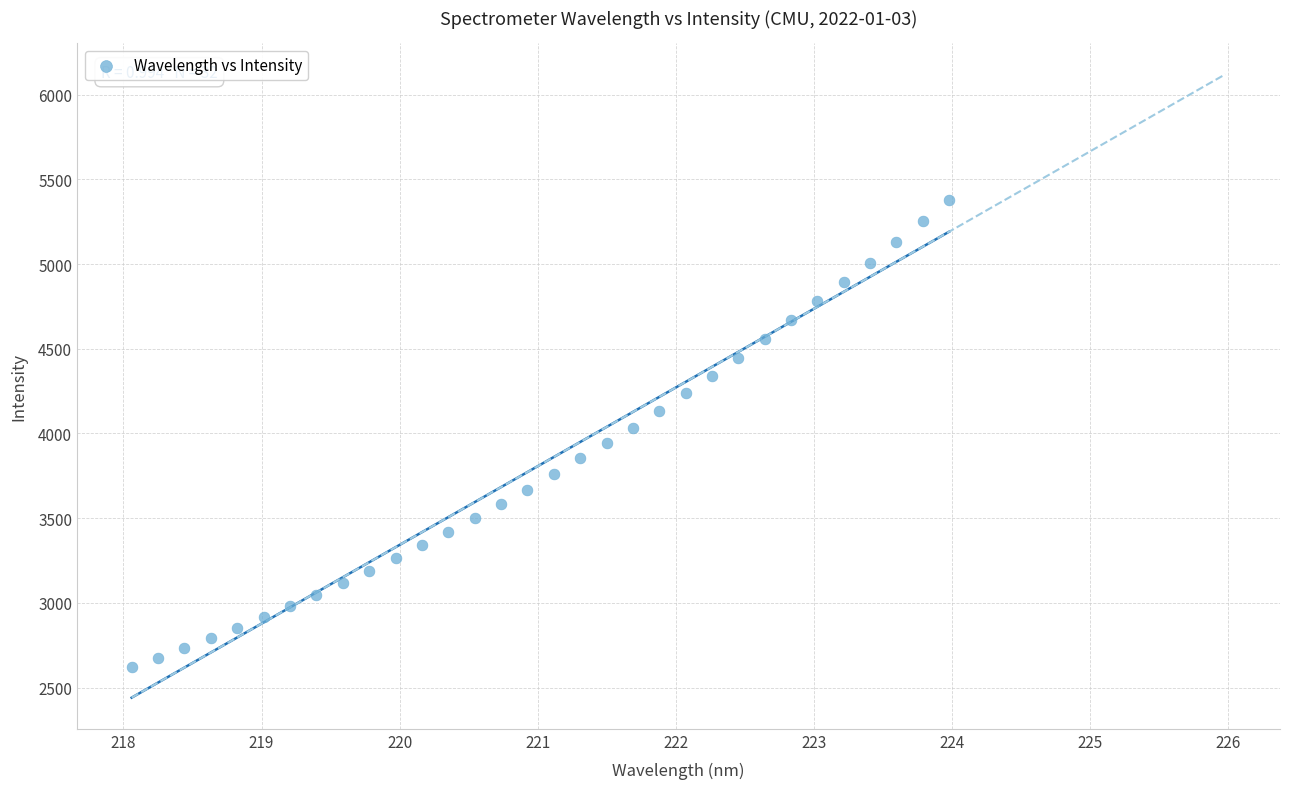

Count the number of points in this scatter plot.

32